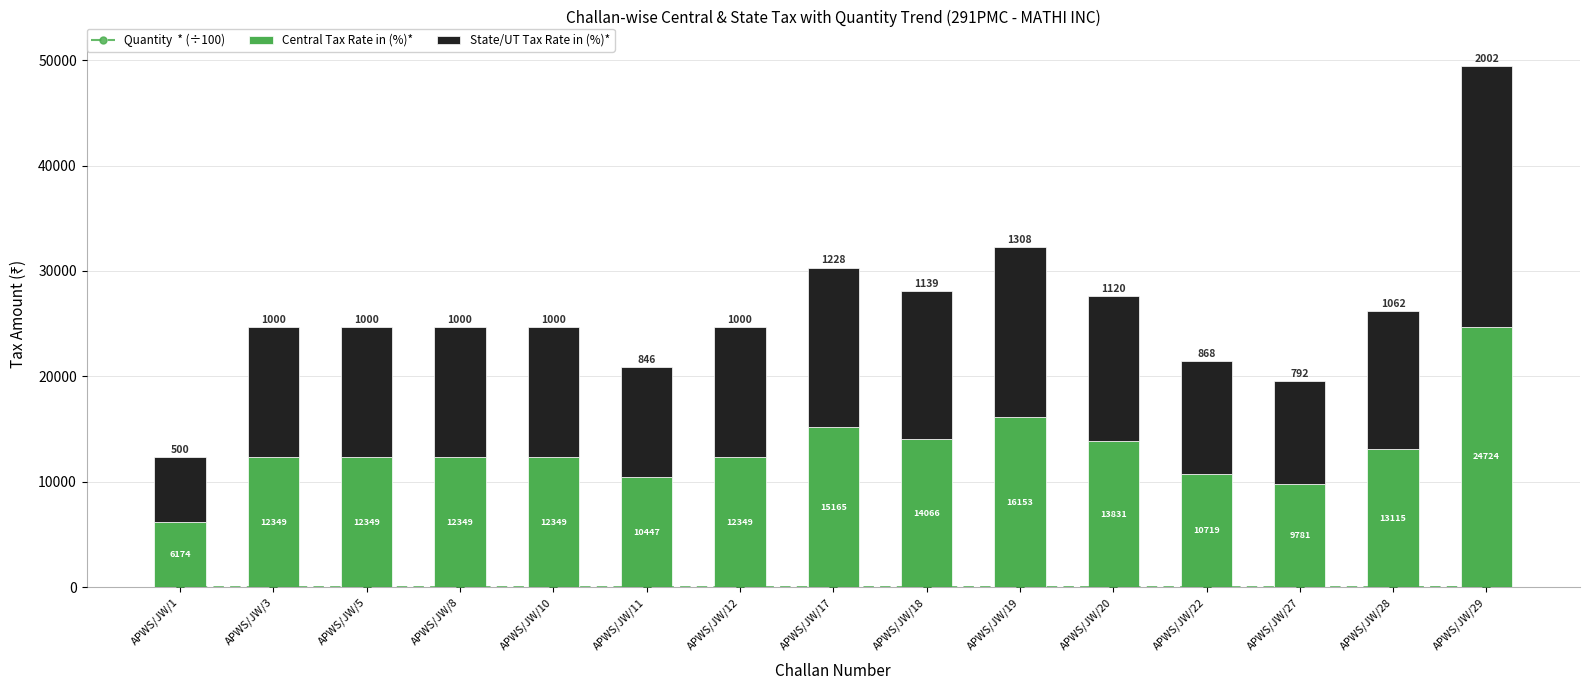

Between APWS/JW/19 and APWS/JW/27, which series saw the biggest shift?

Central Tax Rate in (%)*